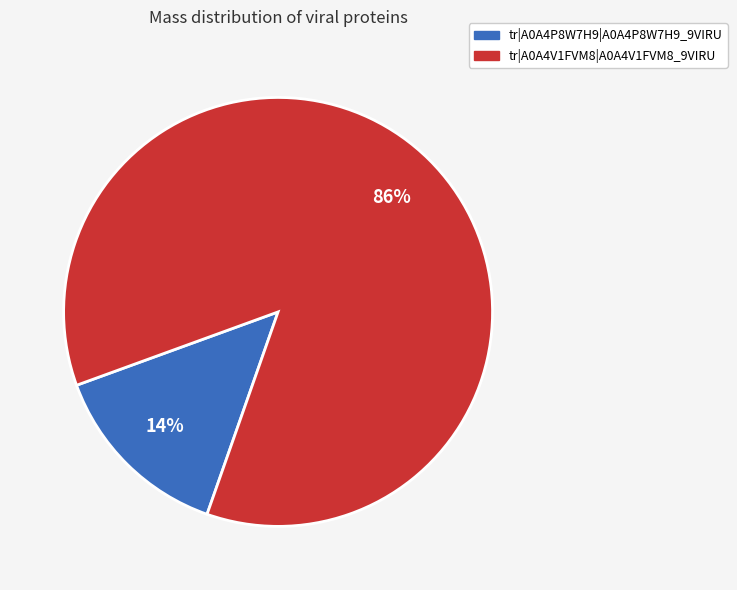

The tr|A0A4V1FVM8|A0A4V1FVM8_9VIRU slice represents 96% of the pie. True or false?

False